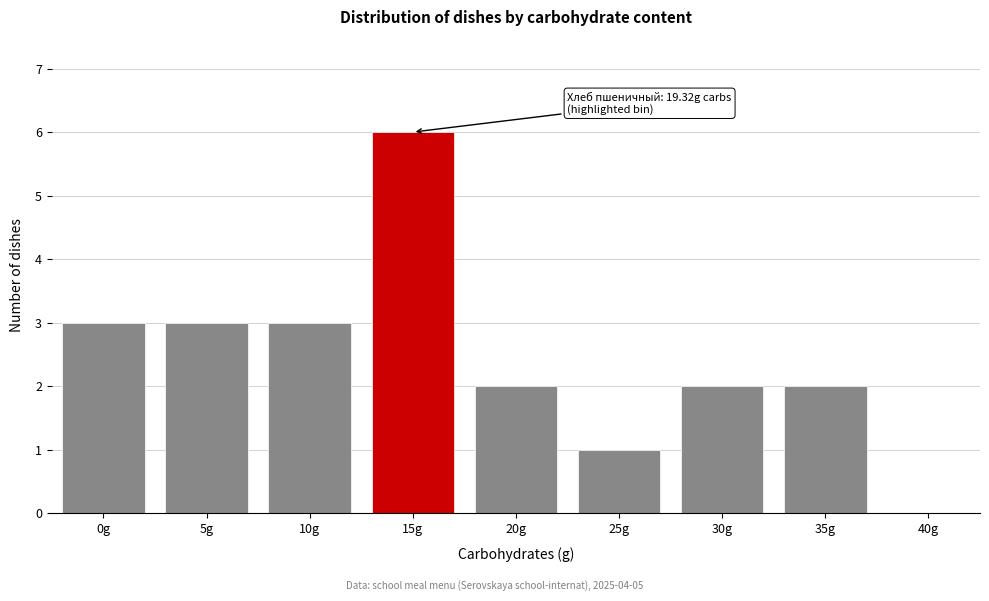

Reading left to right, extract all data points from this chart.

0g=3	5g=3	10g=3	15g=6	20g=2	25g=1	30g=2	35g=2	40g=0